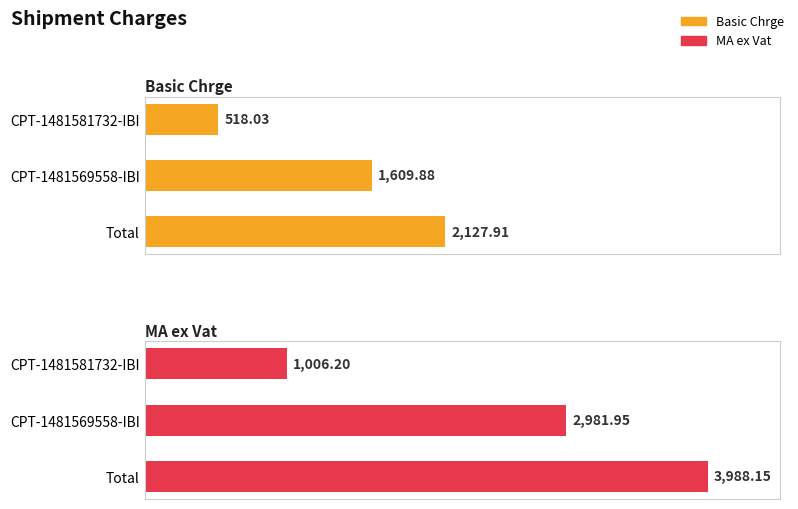

Rank the categories by MA ex Vat value from highest to lowest.

1000, 500, 0